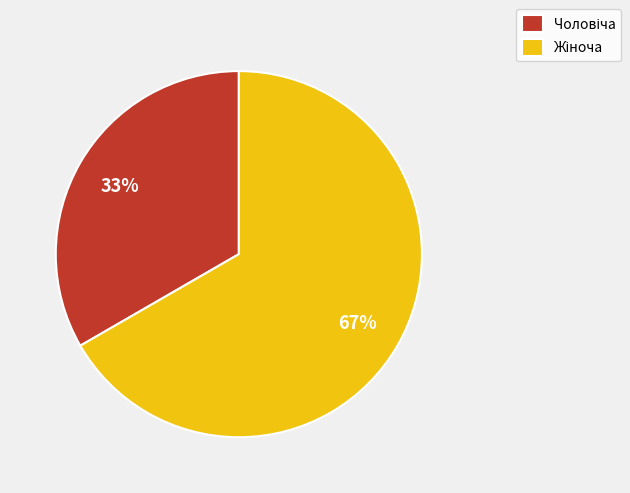

To the nearest percent, what is the average slice percentage?

50%